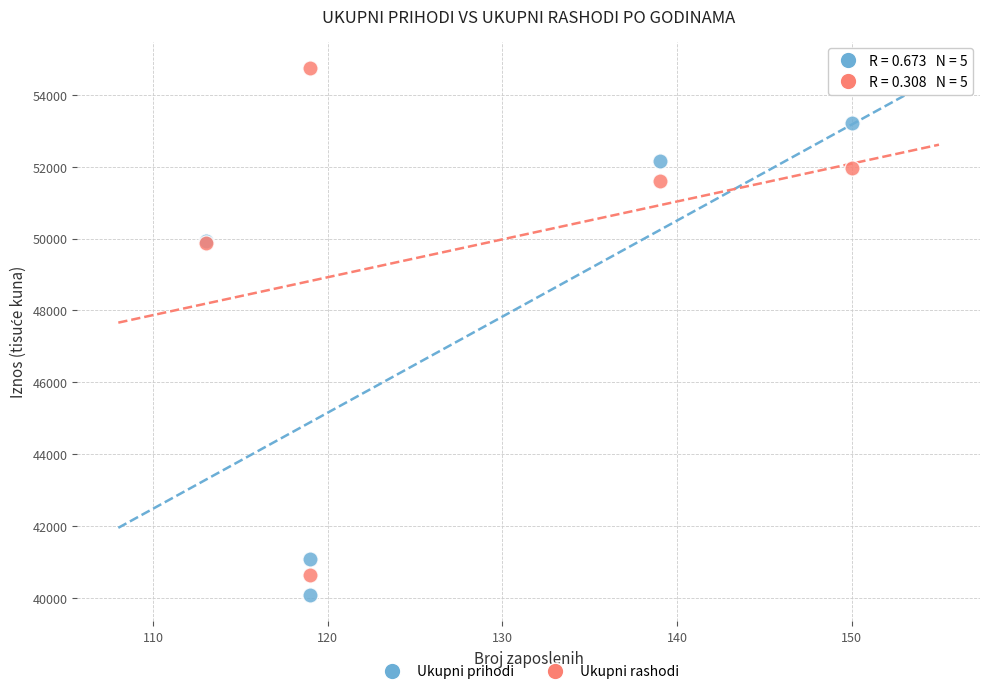

Which series contains the highest Y value?

Ukupni rashodi